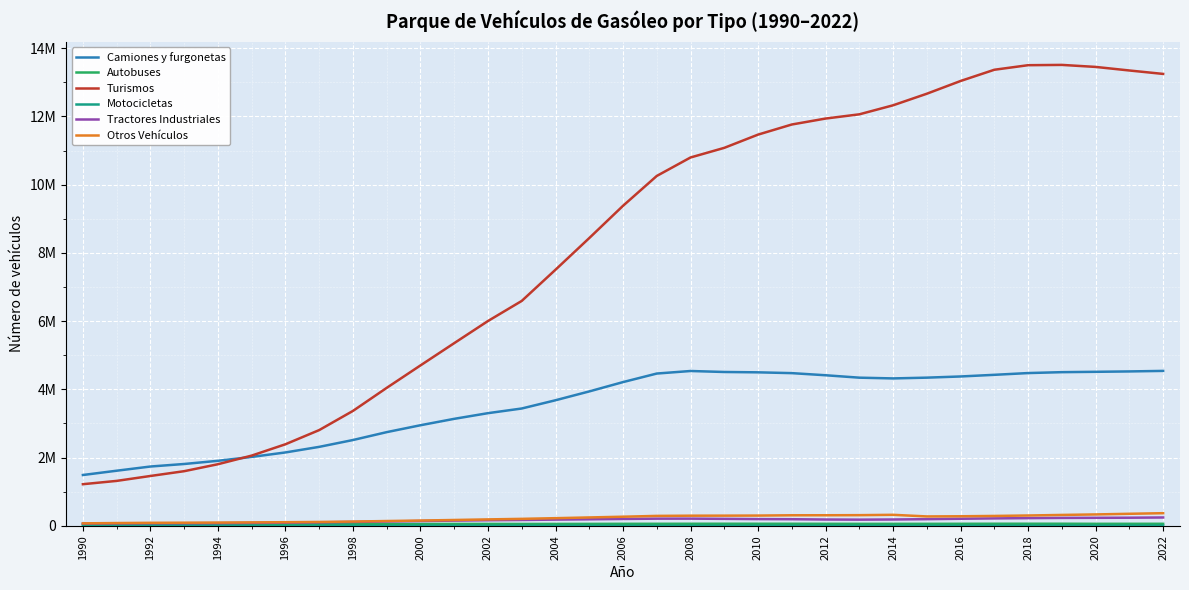

Does the chart display data point markers on the line(s)?

No